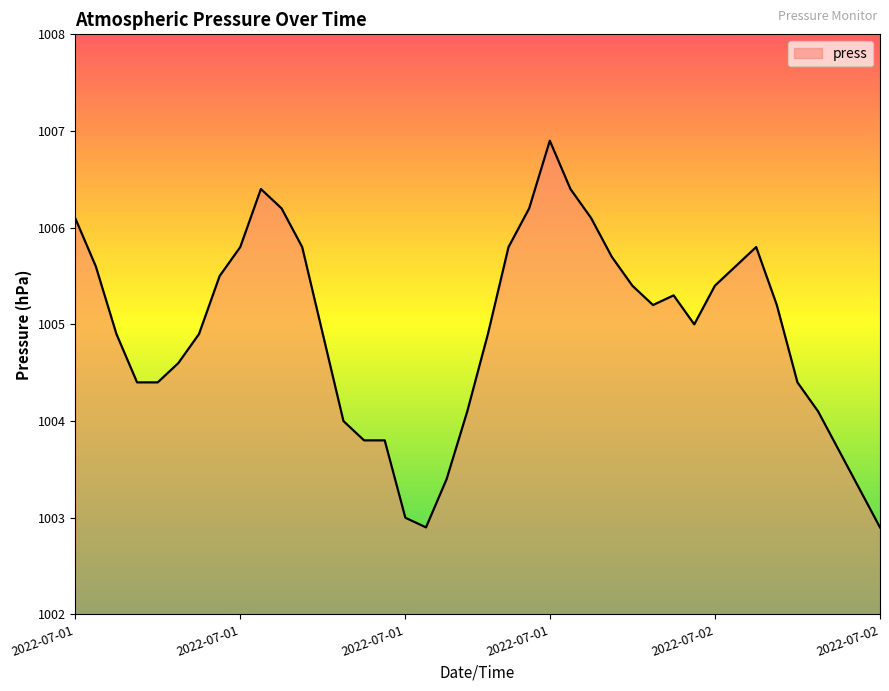

Does the chart have visible grid lines?

No